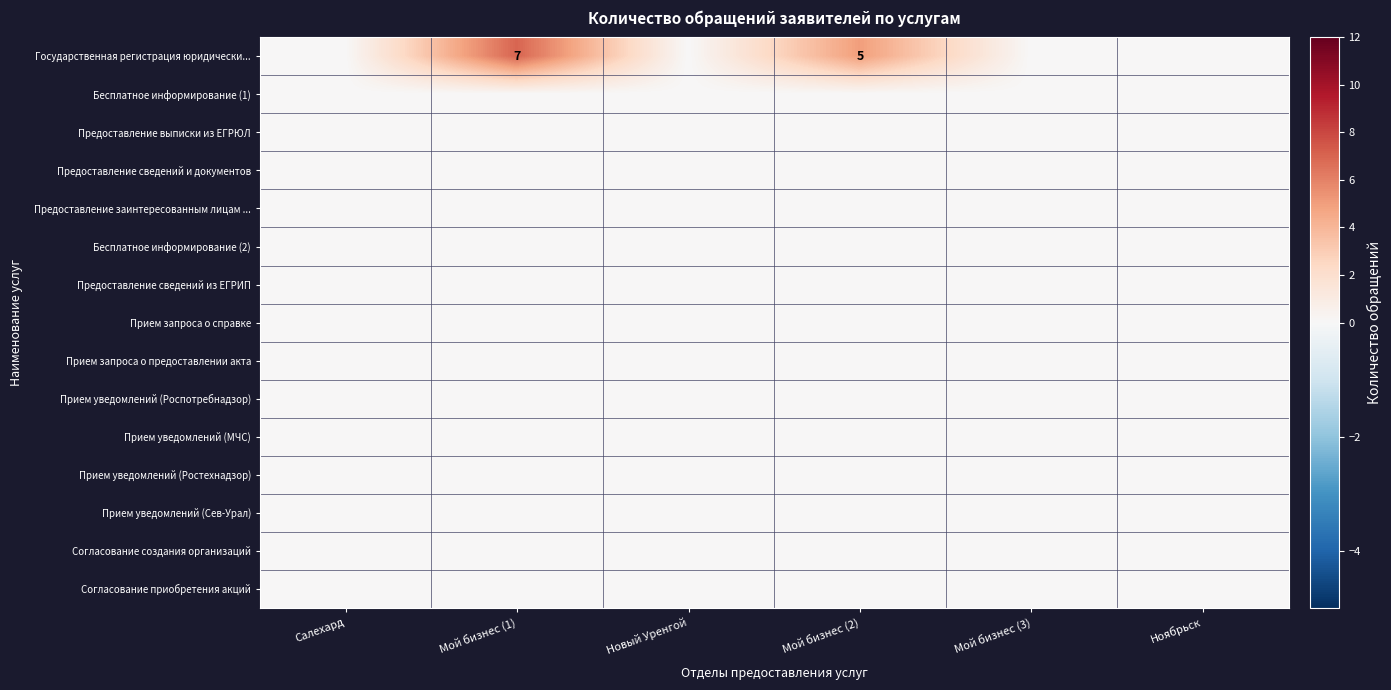

Which series has the widest spread of values?

Государственная регистрация юридически...